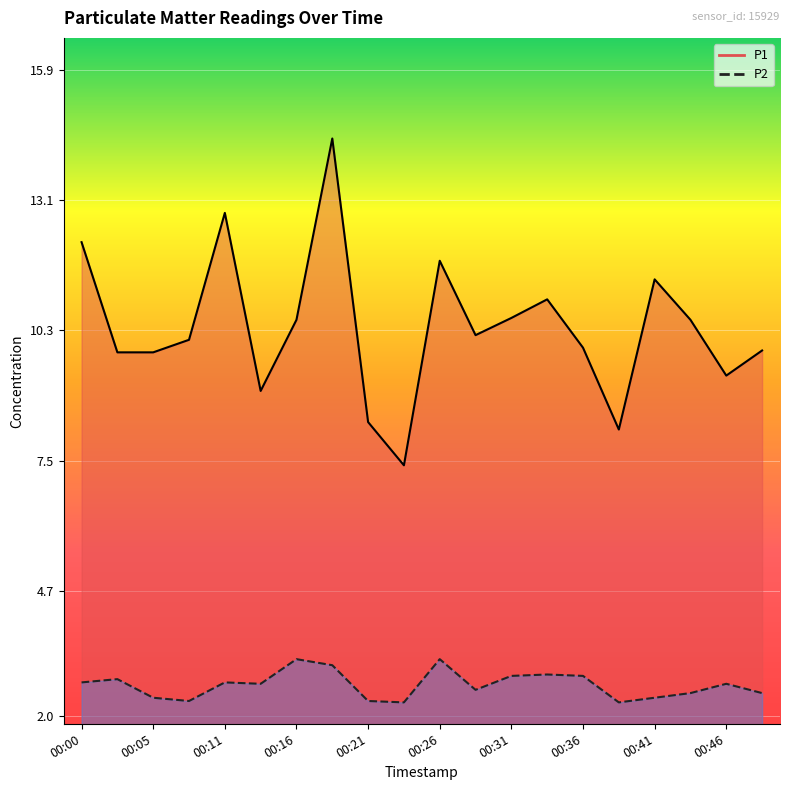

How many distinct data groups are displayed?

2